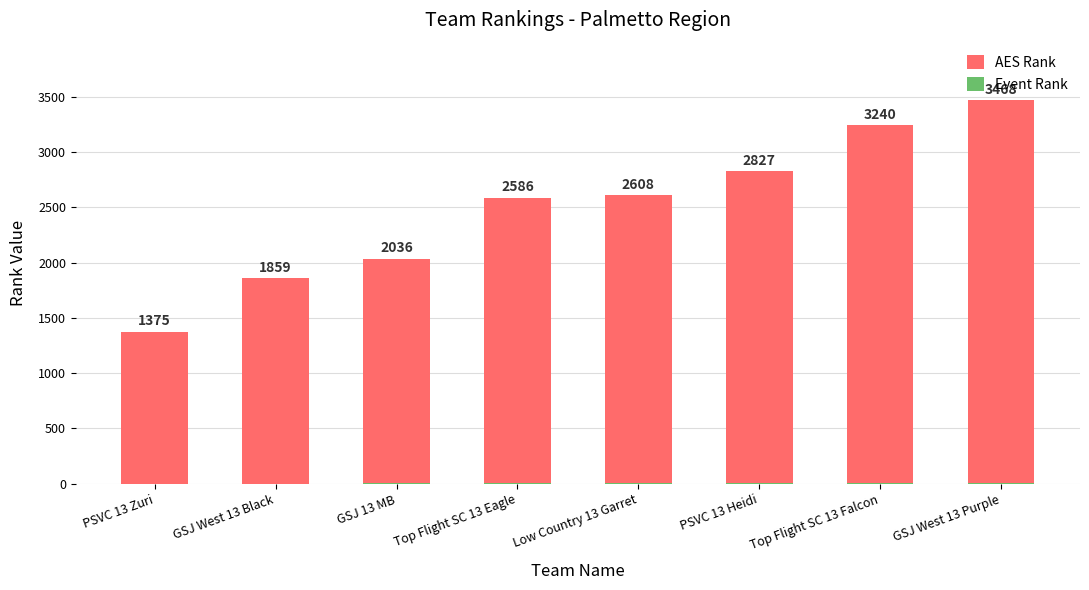

What is the label of the 1st bar from the left?

PSVC 13 Zuri